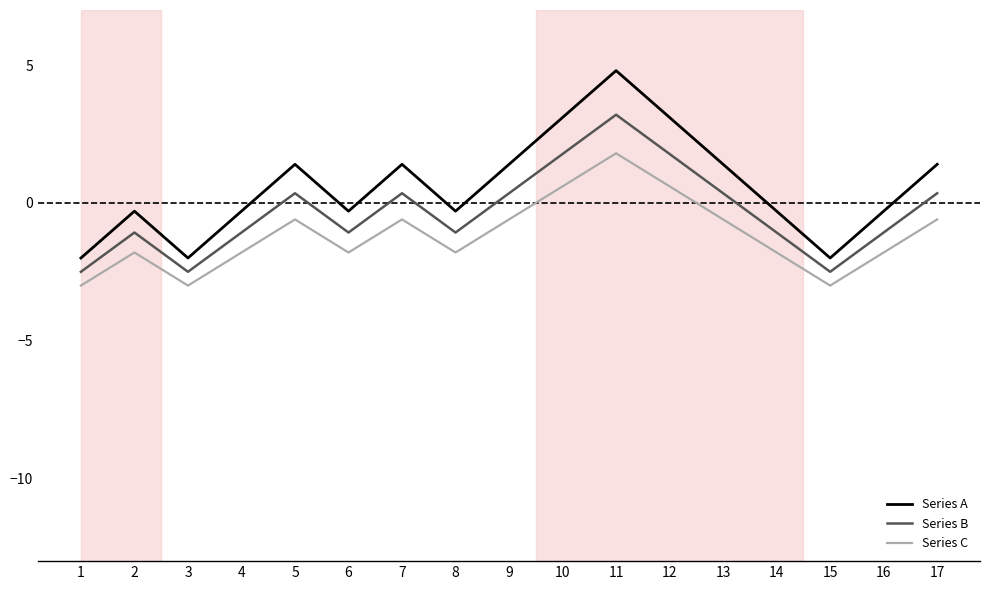

Reading left to right, list all the values displayed in this chart.

Series A: -2.0	-0.3	-2.0	-0.3	1.4	-0.3	1.4	-0.3	1.4	3.1	4.8	3.1	1.4	-0.3	-2.0	-0.3	1.4
Series B: -2.5	-1.1	-2.5	-1.1	0.4	-1.1	0.4	-1.1	0.4	1.8	3.2	1.8	0.4	-1.1	-2.5	-1.1	0.4
Series C: -3.0	-1.8	-3.0	-1.8	-0.6	-1.8	-0.6	-1.8	-0.6	0.6	1.8	0.6	-0.6	-1.8	-3.0	-1.8	-0.6